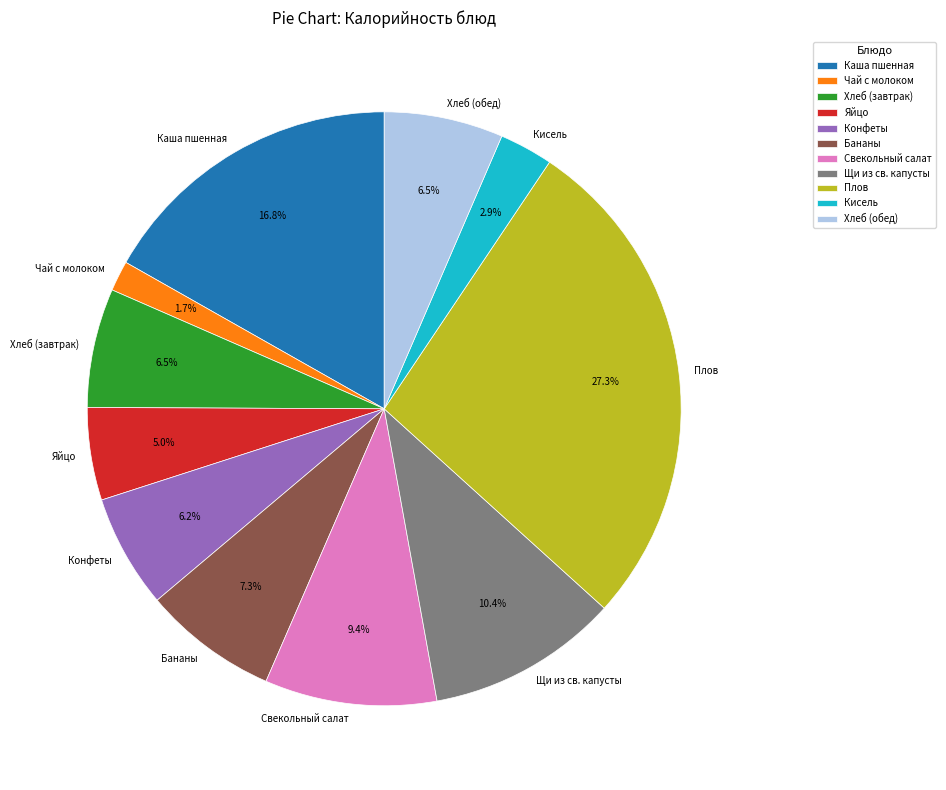

To the nearest percent, what is the difference between the largest and smallest slice percentages?

26%